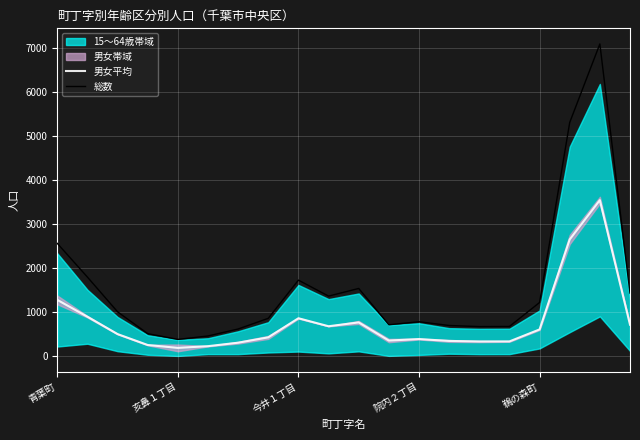

Rank the series at 青葉町 from lowest to highest value.

男女平均, 総数